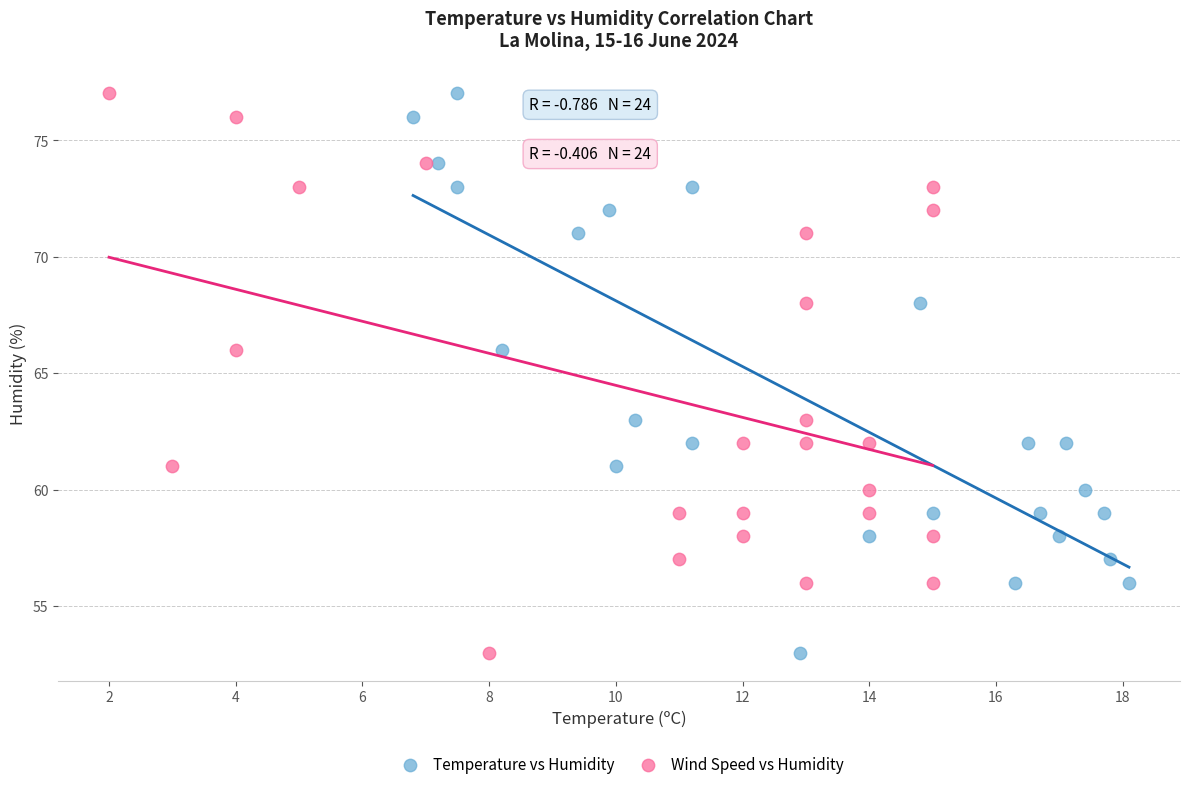

What are all the series names shown in the legend?

Temperature vs Humidity, Wind Speed vs Humidity